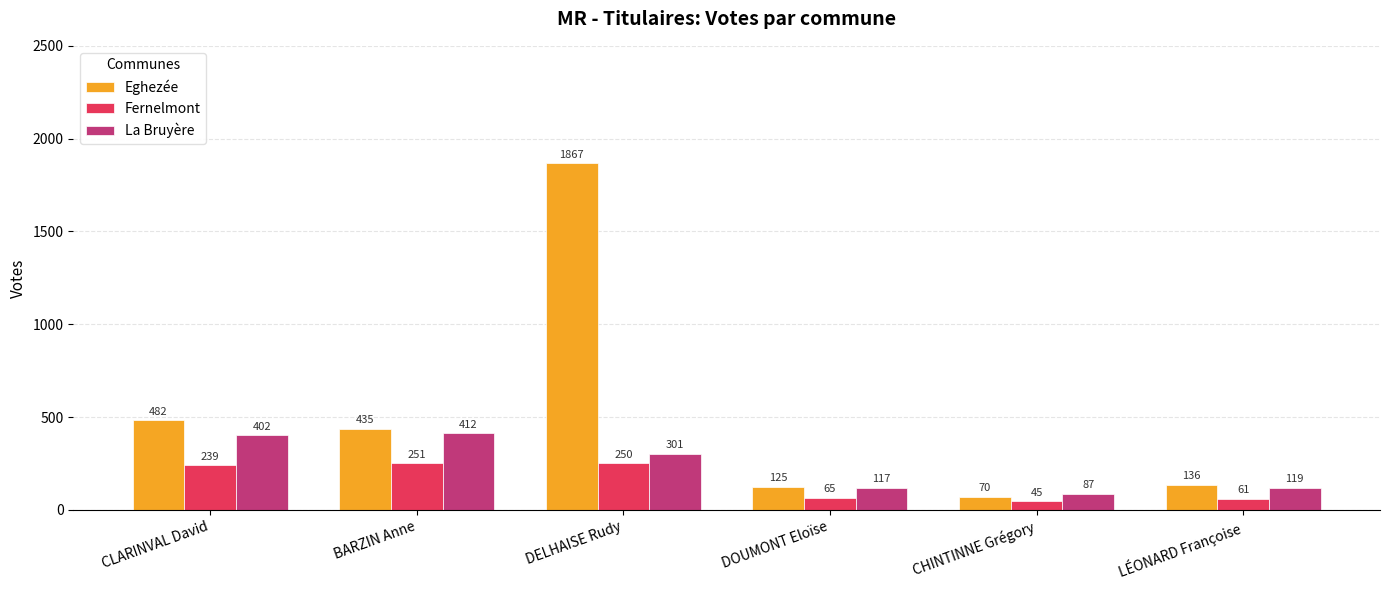

The Eghezée series shows 482 at CLARINVAL David. True or false?

True